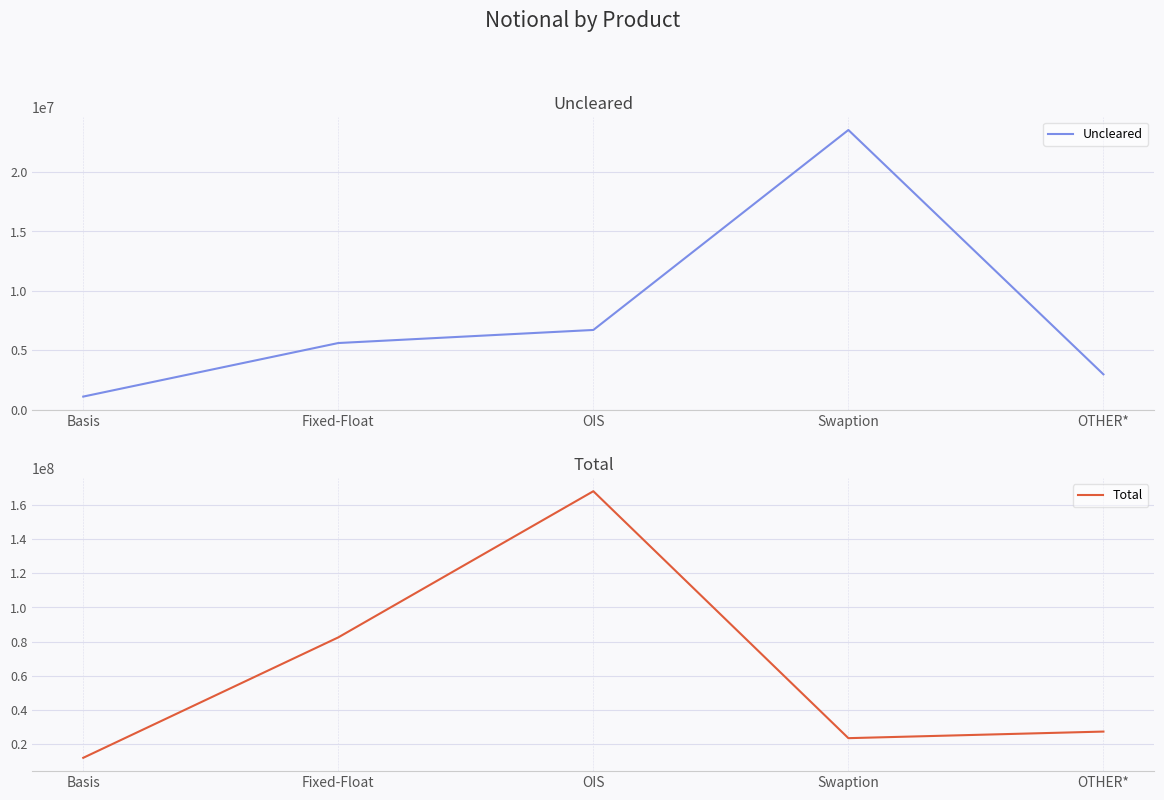

True or false: Uncleared and Total intersect in this chart.

False